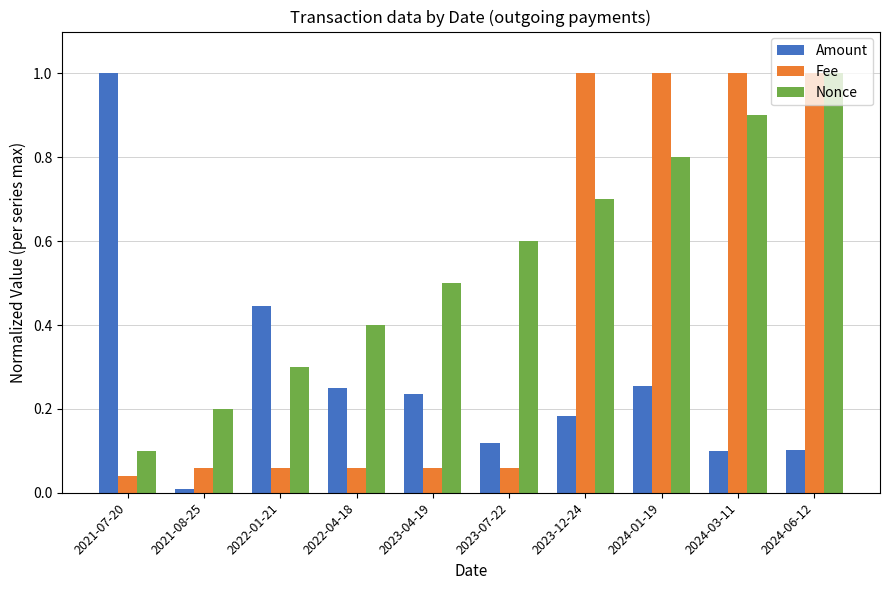

What is the spread (max minus min) of values at 2023-07-22?

0.5